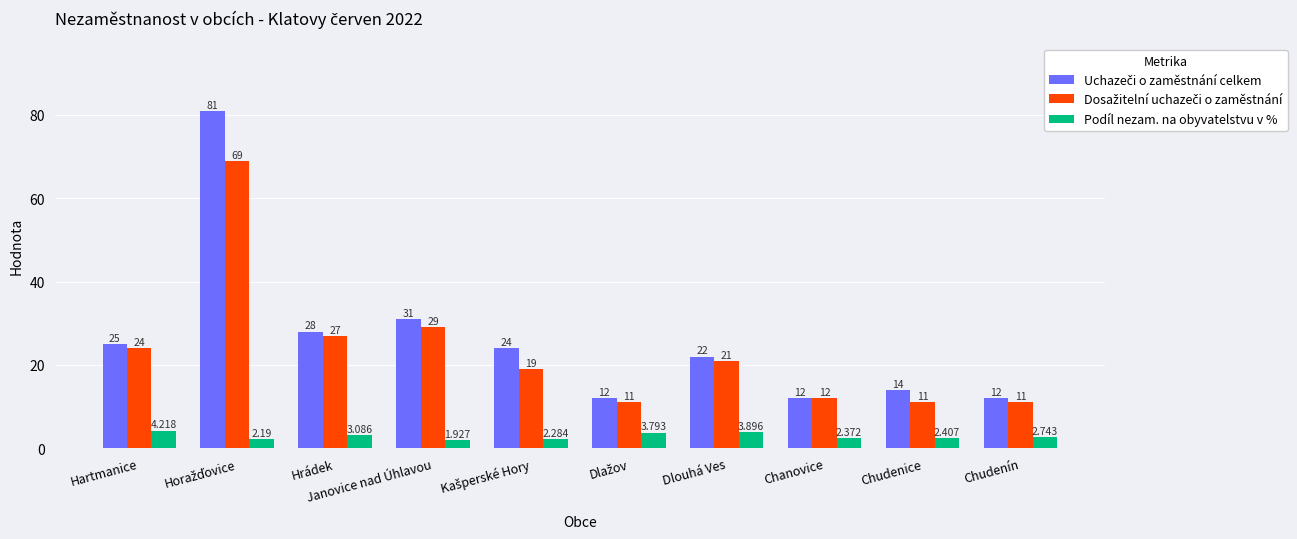

At which label is Podíl nezam. na obyvatelstvu v % closest to 3?

Hrádek